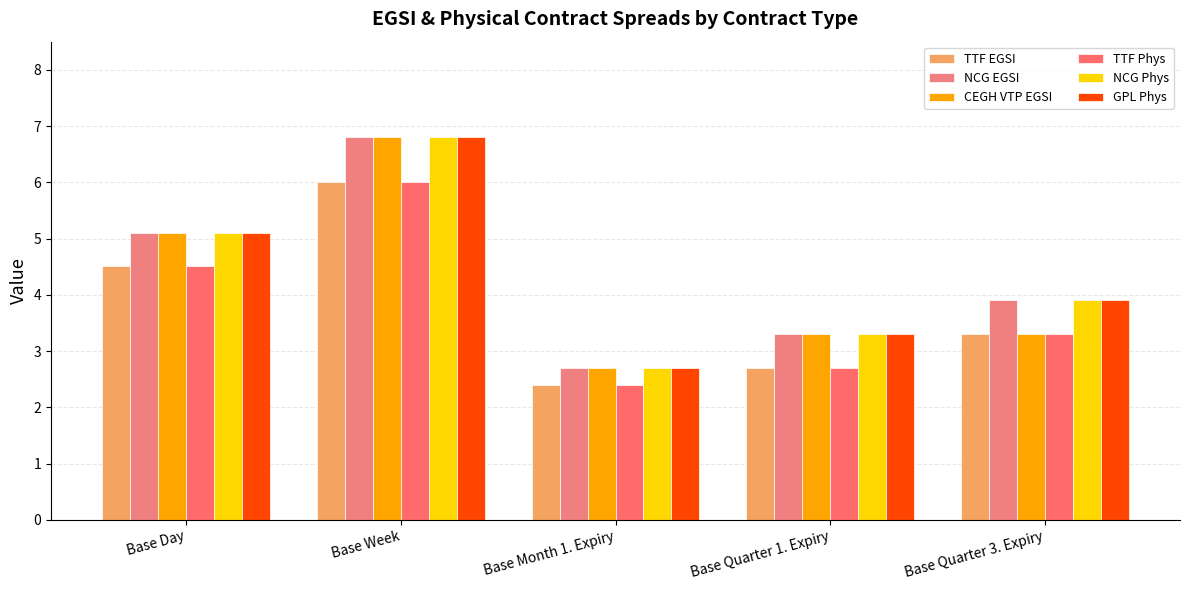

Reading right to left, transcribe all the data shown in this chart.

TTF EGSI: 3.3	2.7	2.4	6.0	4.5
NCG EGSI: 3.9	3.3	2.7	6.8	5.1
CEGH VTP EGSI: 3.3	3.3	2.7	6.8	5.1
TTF Phys: 3.3	2.7	2.4	6.0	4.5
NCG Phys: 3.9	3.3	2.7	6.8	5.1
GPL Phys: 3.9	3.3	2.7	6.8	5.1